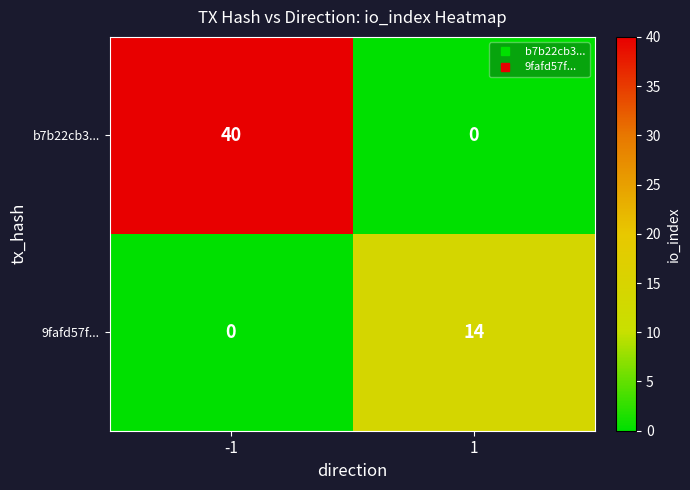

Reading right to left, transcribe all the data shown in this chart.

b7b22cb3...: 1=0	-1=40
9fafd57f...: 1=14	-1=0